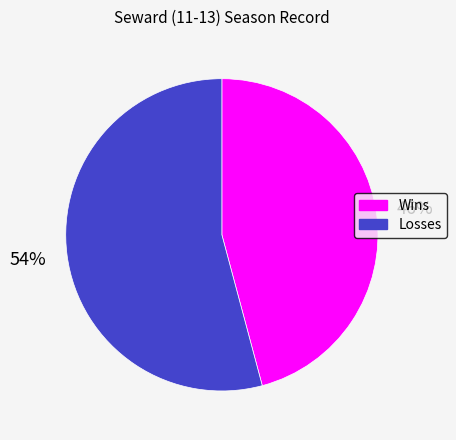

Which slice is the largest?

Losses